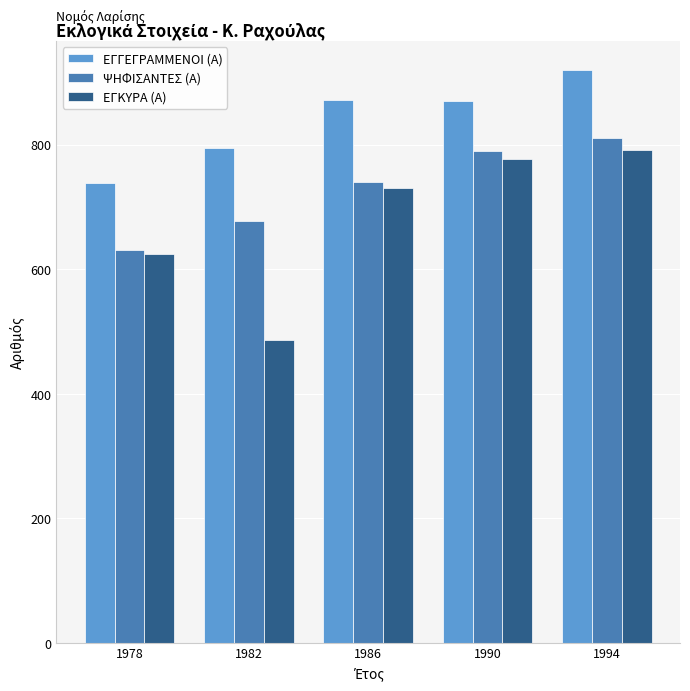

What is the sum of all ΨΗΦΙΣΑΝΤΕΣ (Α) values?

3649